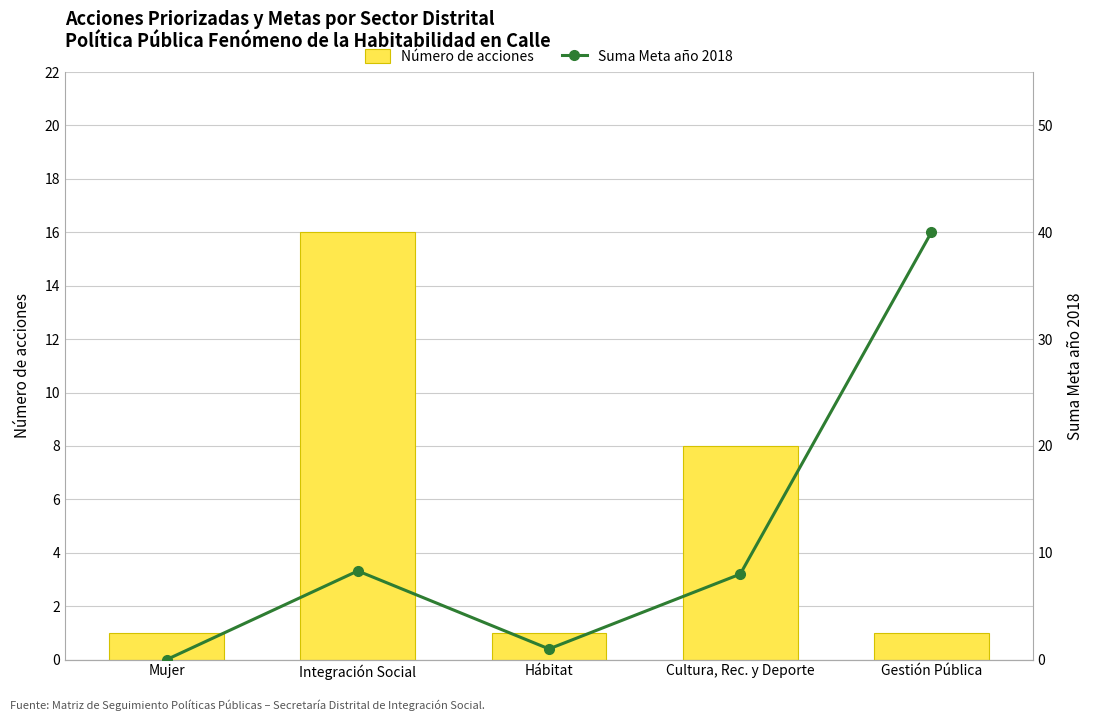

Which category has the highest value across all series?

Gestión Pública